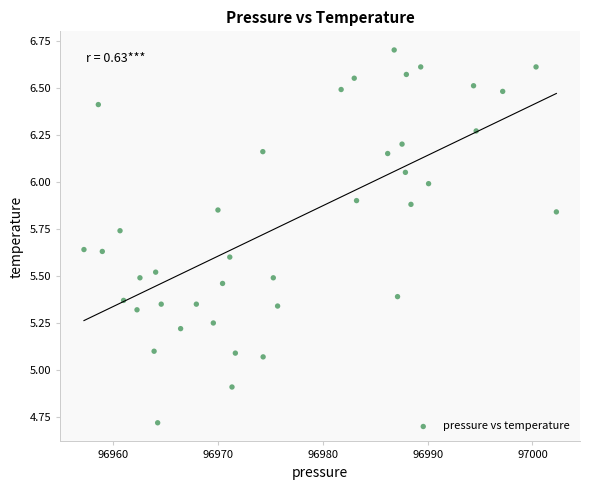

What is the range of X values (max minus min)?

45.1